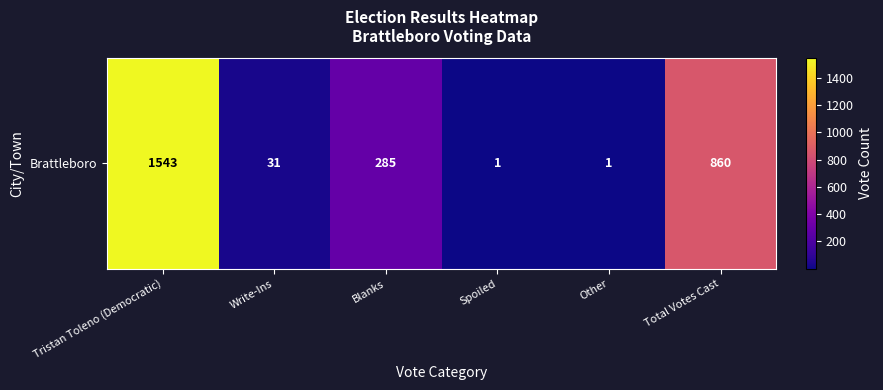

Which category has the highest value across all series?

Tristan Toleno (Democratic)